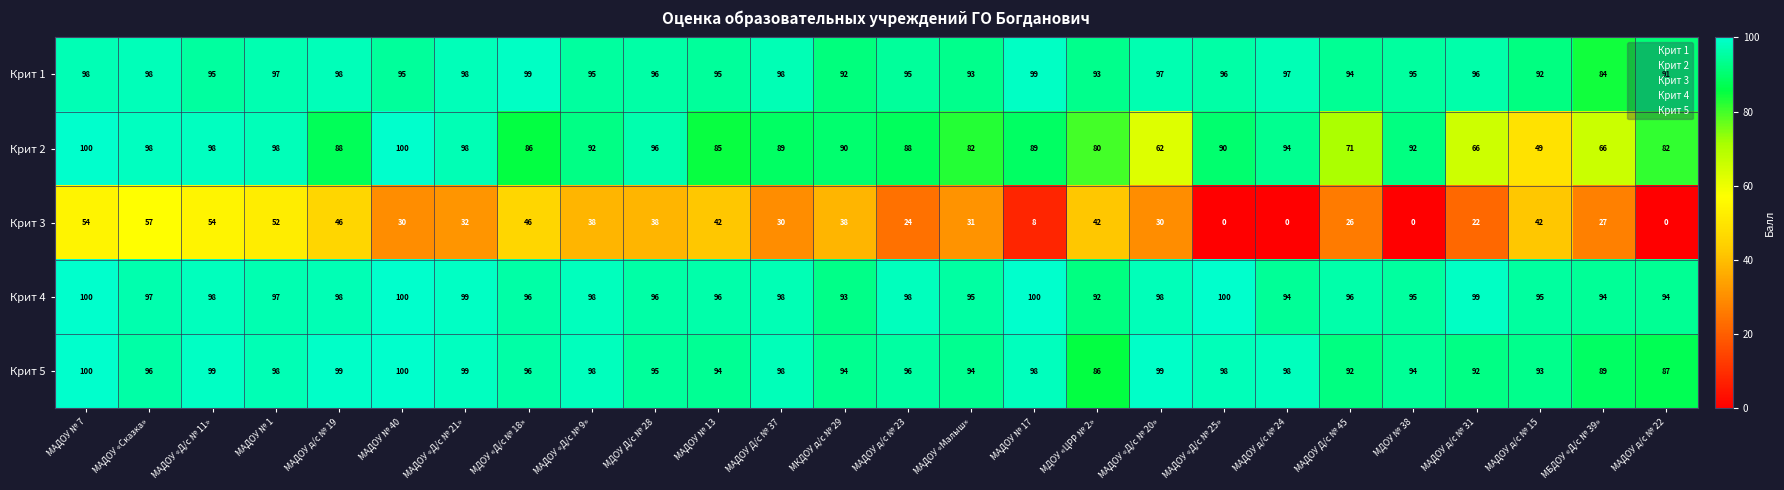

What is the highest value of the Крит 2 series?

100